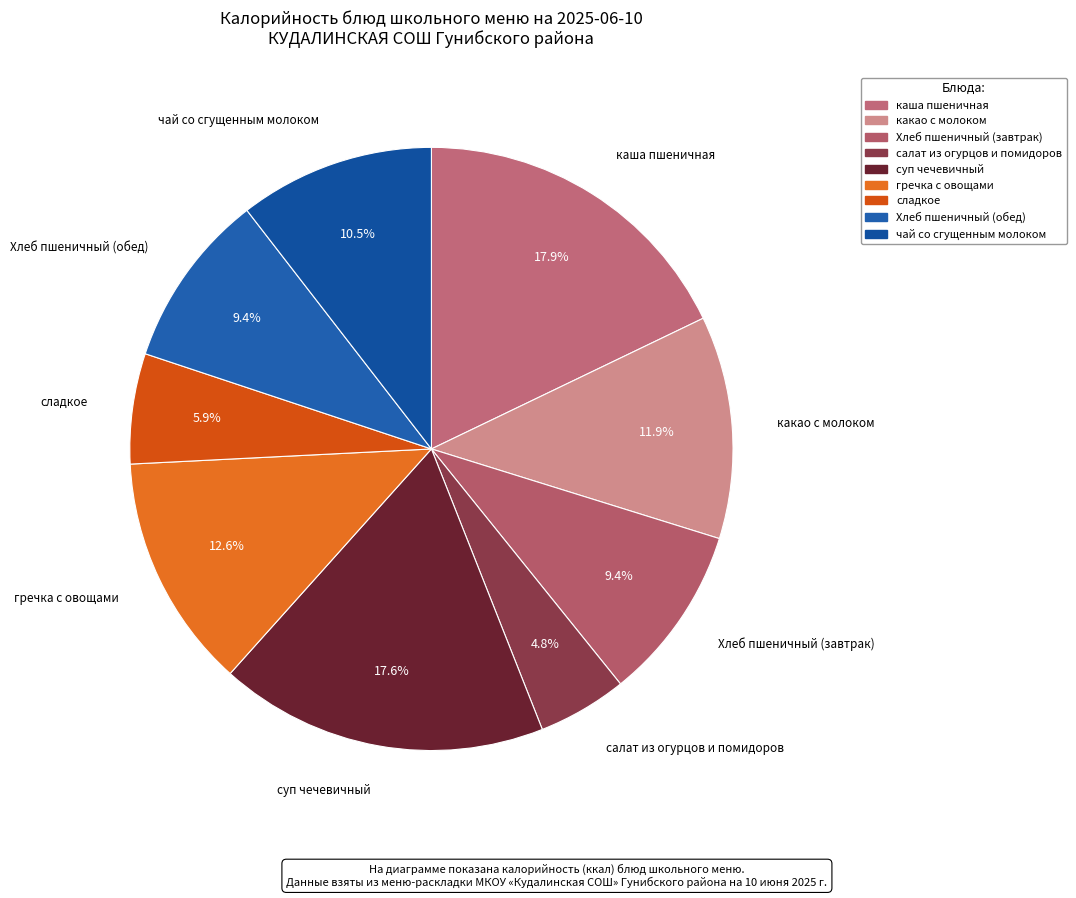

What is the smallest slice in the pie chart?

салат из огурцов и помидоров